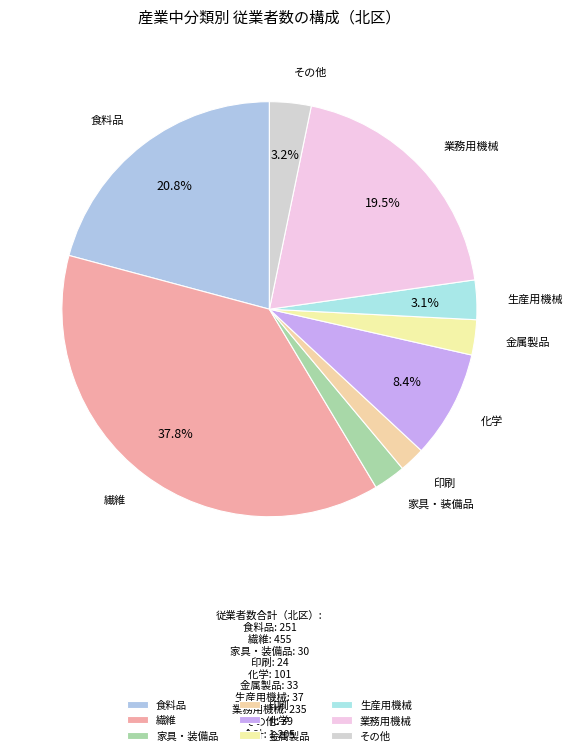

Is the sum of 業務用機械 and 金属製品 greater than half?

No